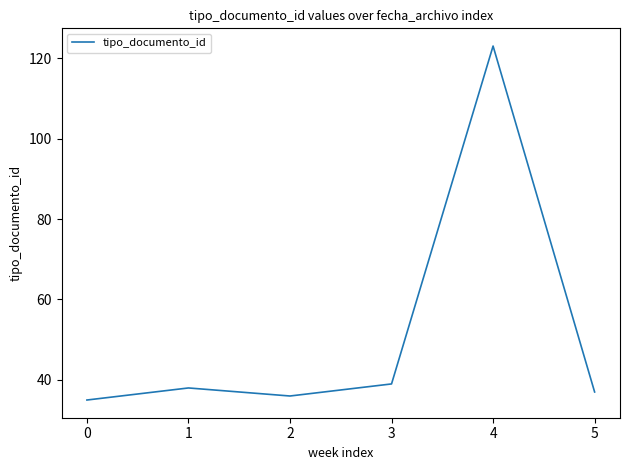

What is the ratio of the value at 2 to the value at 3?

0.9